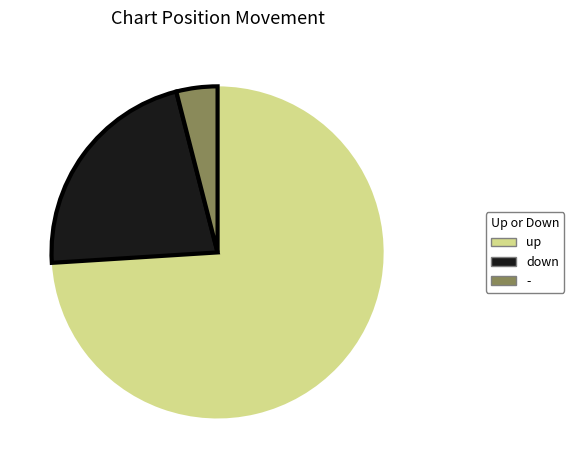

Which category has the smallest portion of the pie?

-